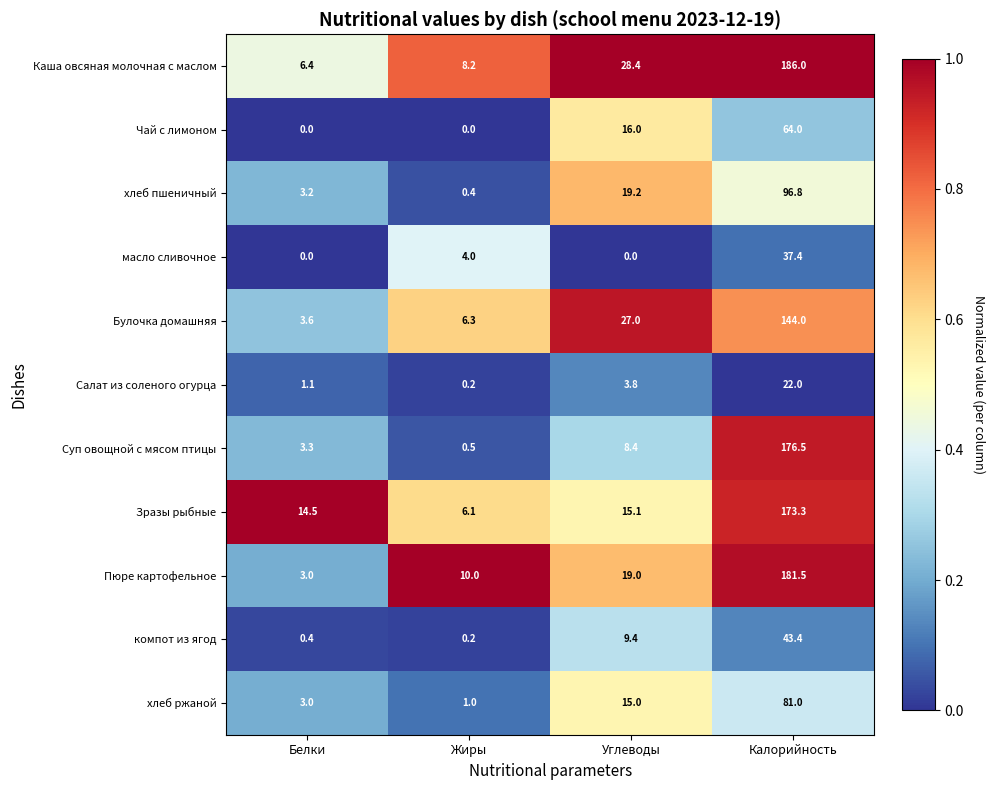

What is the spread (max minus min) of values at Жиры?

10.0